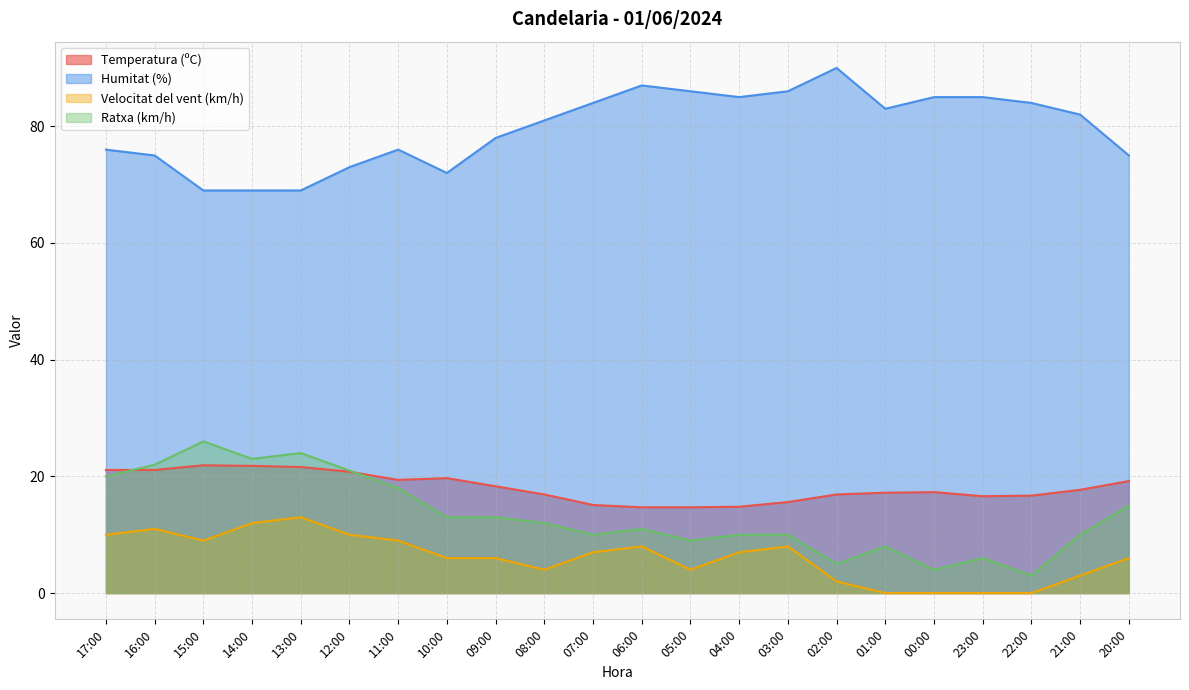

What is the spread (max minus min) of values at 14:00?

57.0